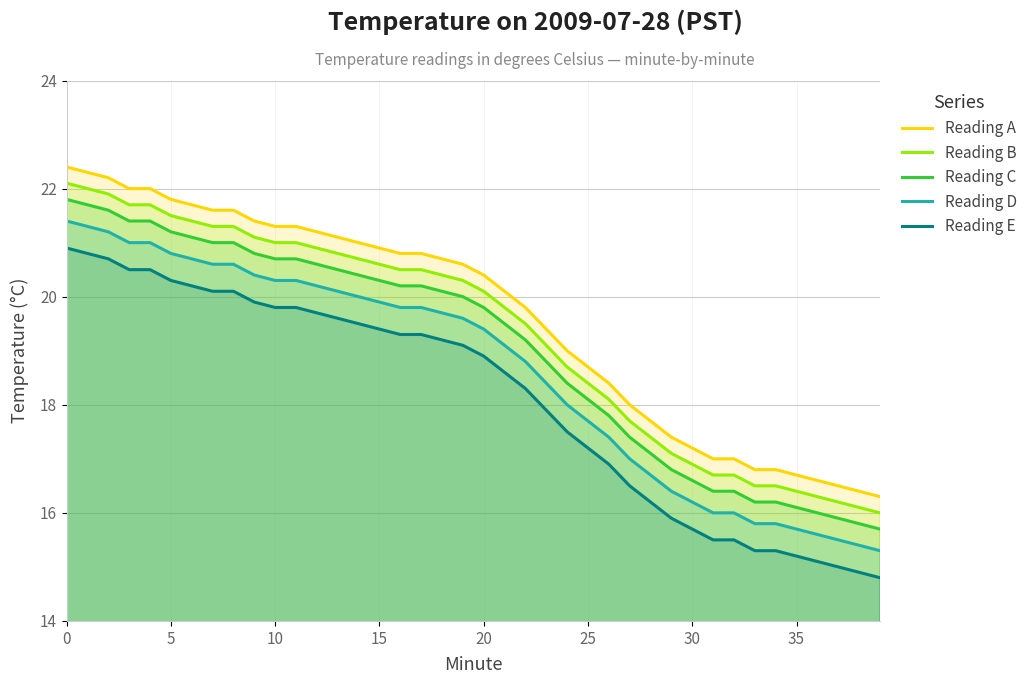

What is the total value across all series at 28?

85.1